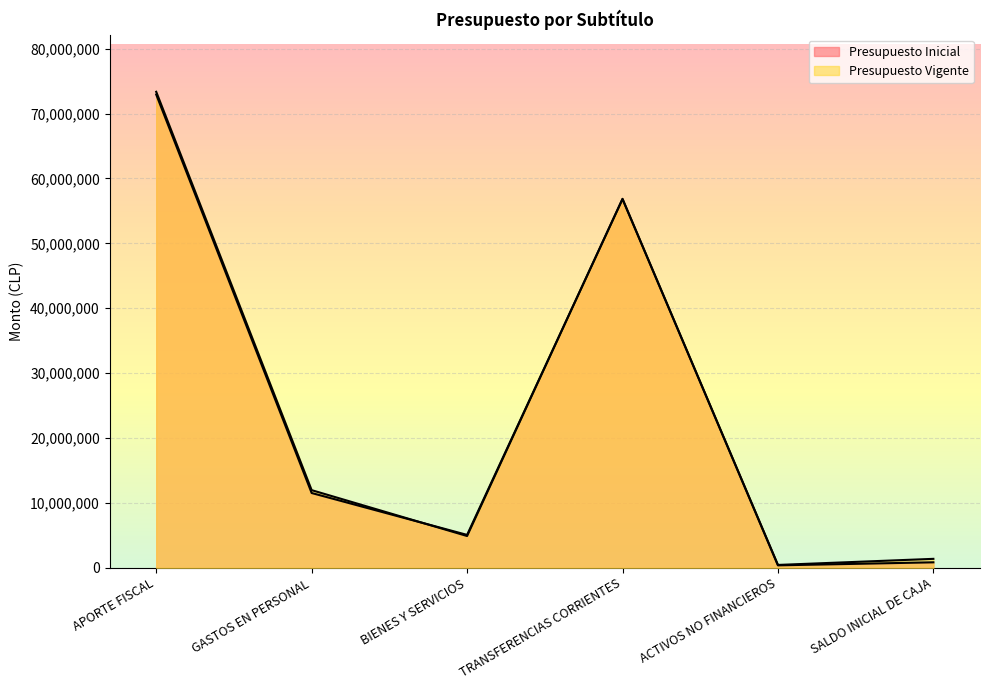

Reading left to right, what are all the values shown in this chart?

Presupuesto Inicial: 72926054	11520992	5065571	56807812	372532	840833
Presupuesto Vigente: 73349041	11962529	4893047	56857388	436480	1375014